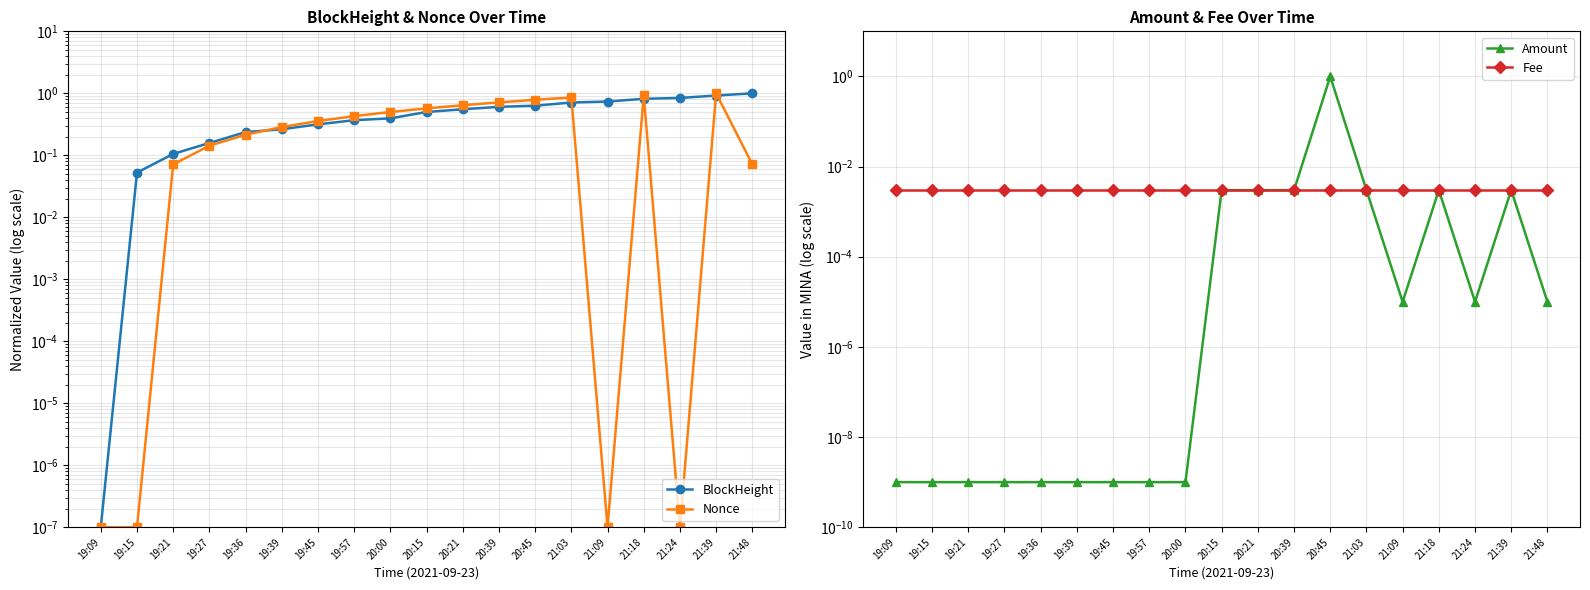

Between 21:48 and 19:45, which is larger?

21:48